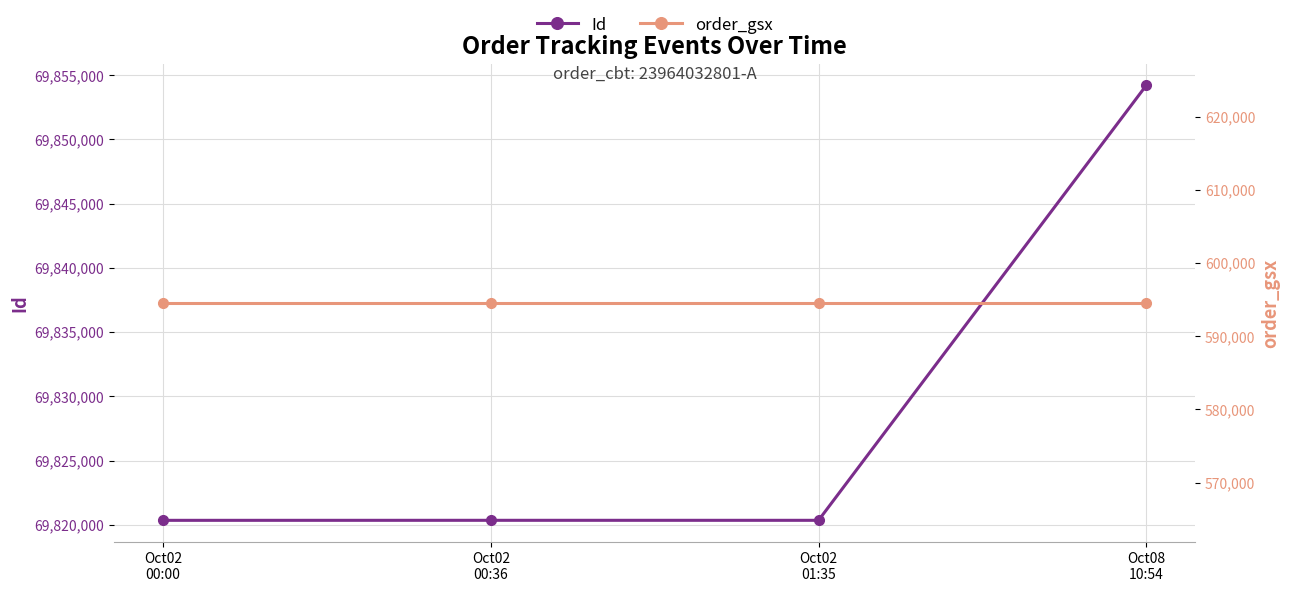

Reading right to left, what are all the values shown in this chart?

Id: Oct08
10:54=69854199	Oct02
01:35=69820343	Oct02
00:36=69820344	Oct02
00:00=69820342
order_gsx: Oct08
10:54=594563	Oct02
01:35=594563	Oct02
00:36=594563	Oct02
00:00=594563